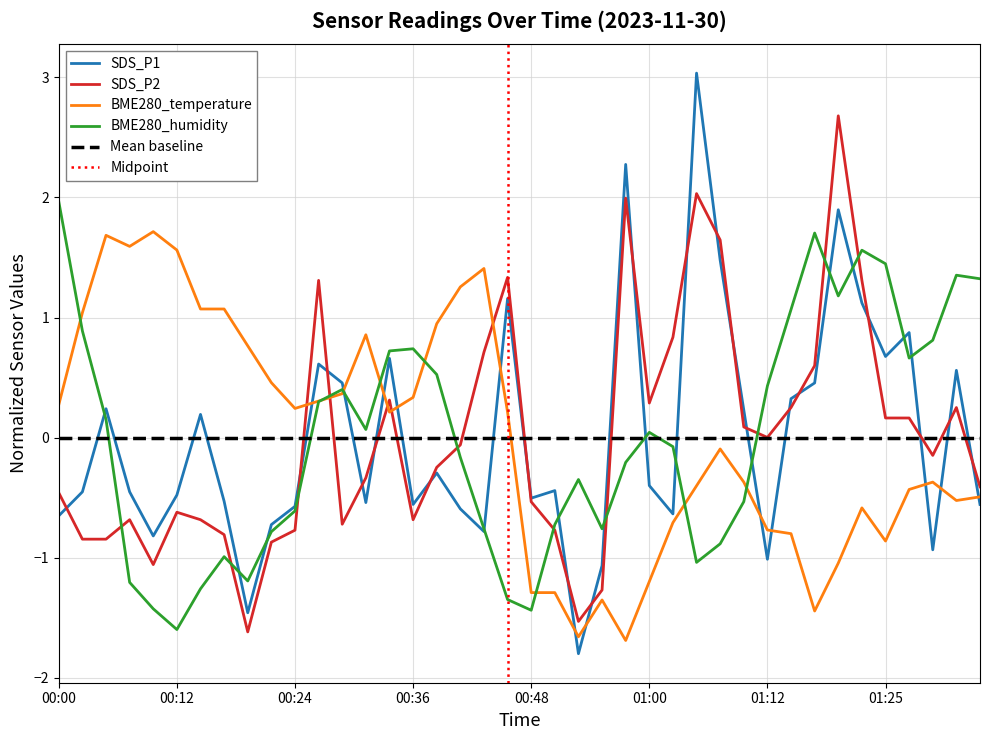

What is the value of the BME280_temperature point at the 32nd from the left?

-0.8